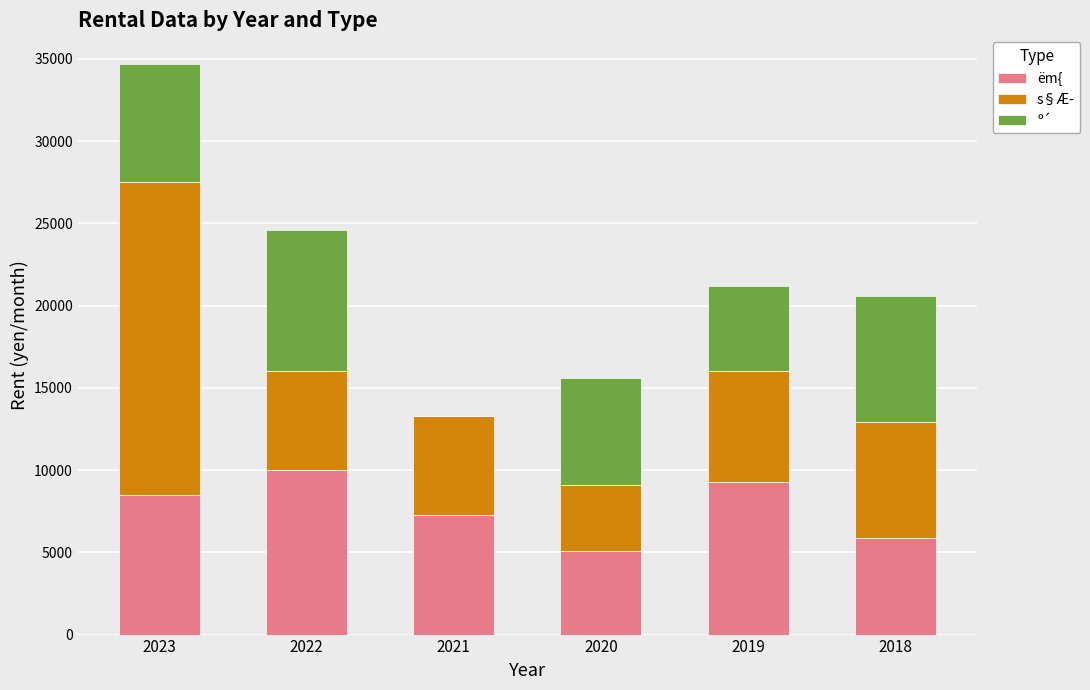

The ëm{ series shows 8500 at 2023. True or false?

True